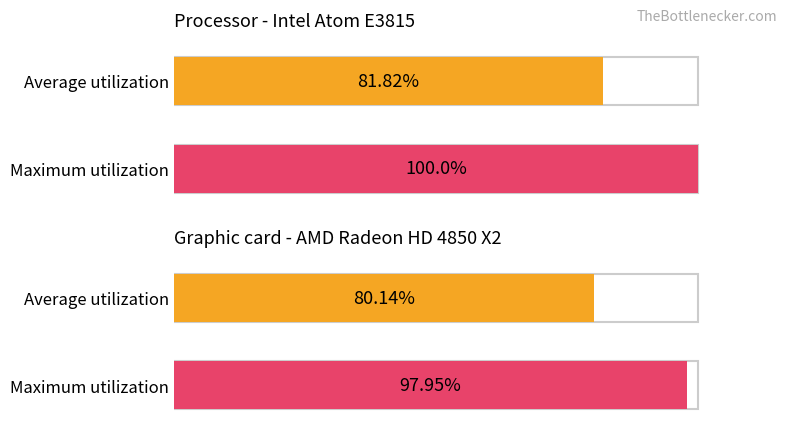

What are all the series names shown in the legend?

Average utilization, Maximum utilization